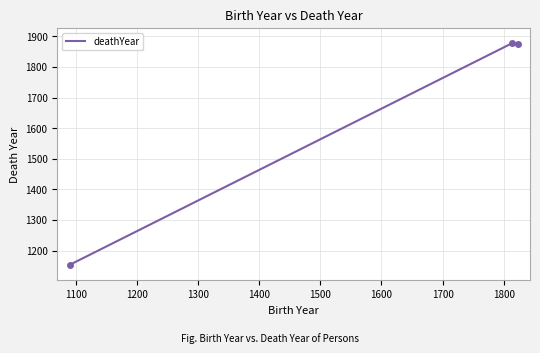

Rank the categories by value from highest to lowest.

1814, 1823, 1090